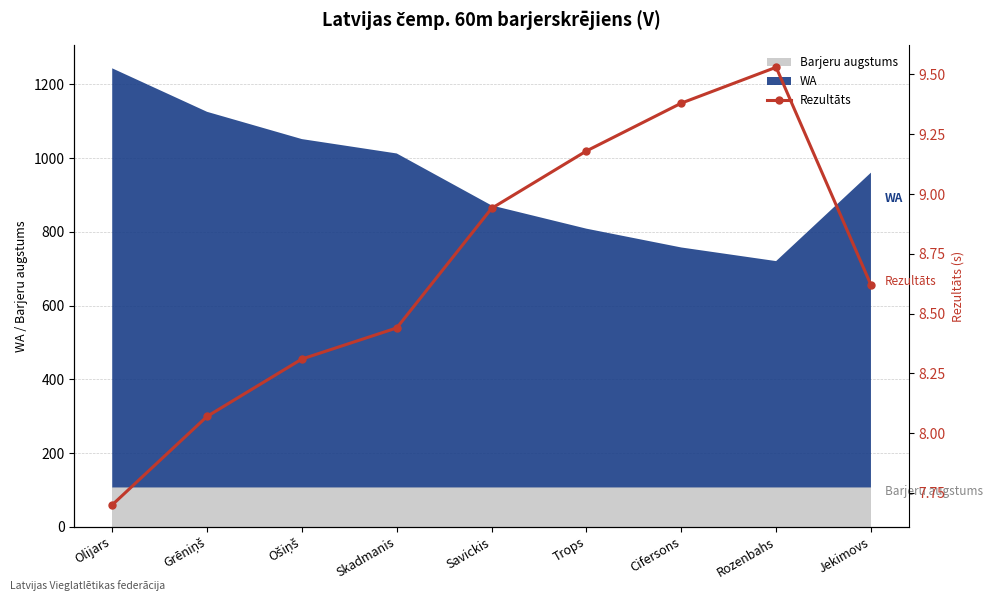

Where is the data nearest to the value 8?

Grēniņš